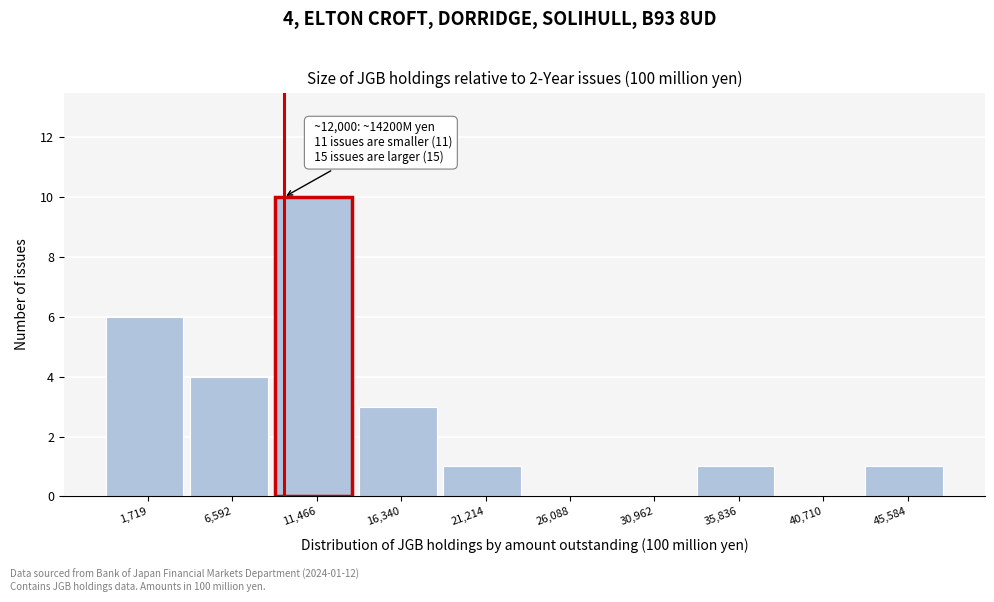

Reading left to right, what are all the values shown in this chart?

1,719=6	6,592=4	11,466=10	16,340=3	21,214=1	26,088=0	30,962=0	35,836=1	40,710=0	45,584=1